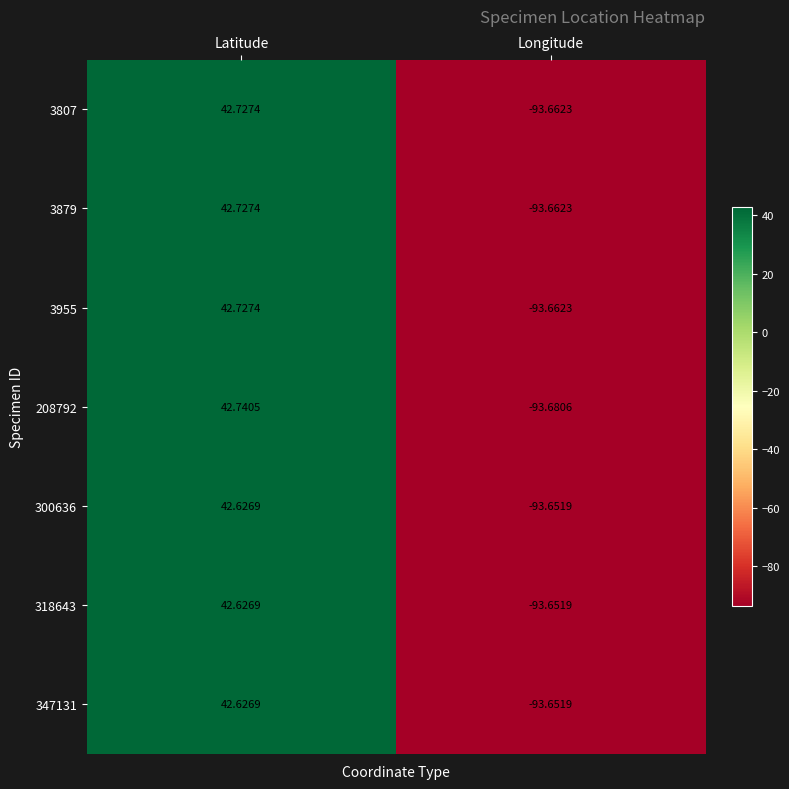

Rank the categories by 347131 value from highest to lowest.

Latitude, Longitude